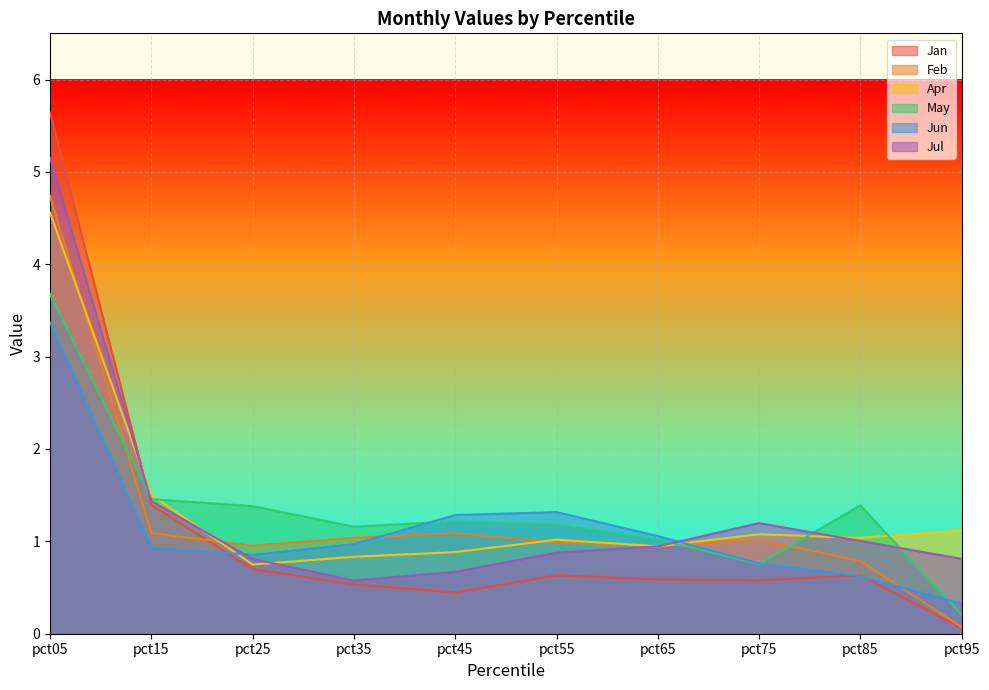

What is the difference between the maximum and minimum values in the May series?

3.5